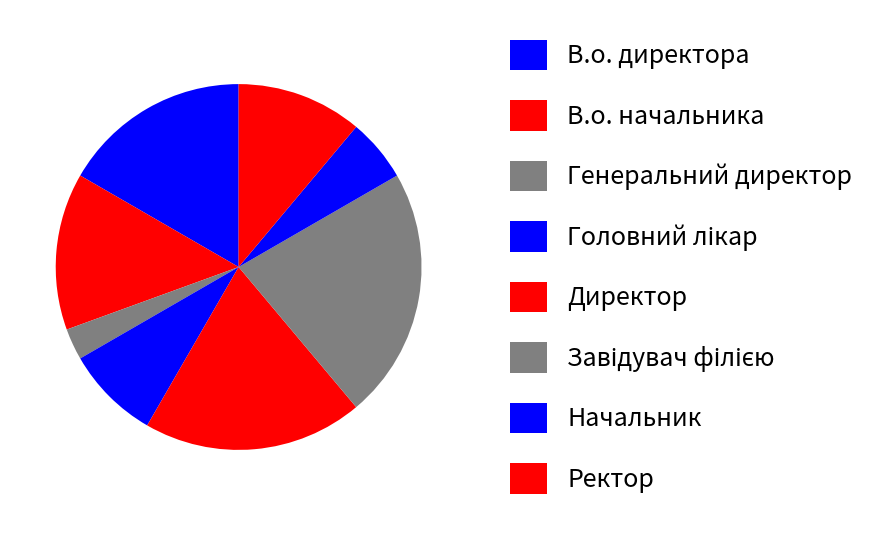

To the nearest percent, what is the combined percentage of Завідувач філією and Головний лікар?

31%